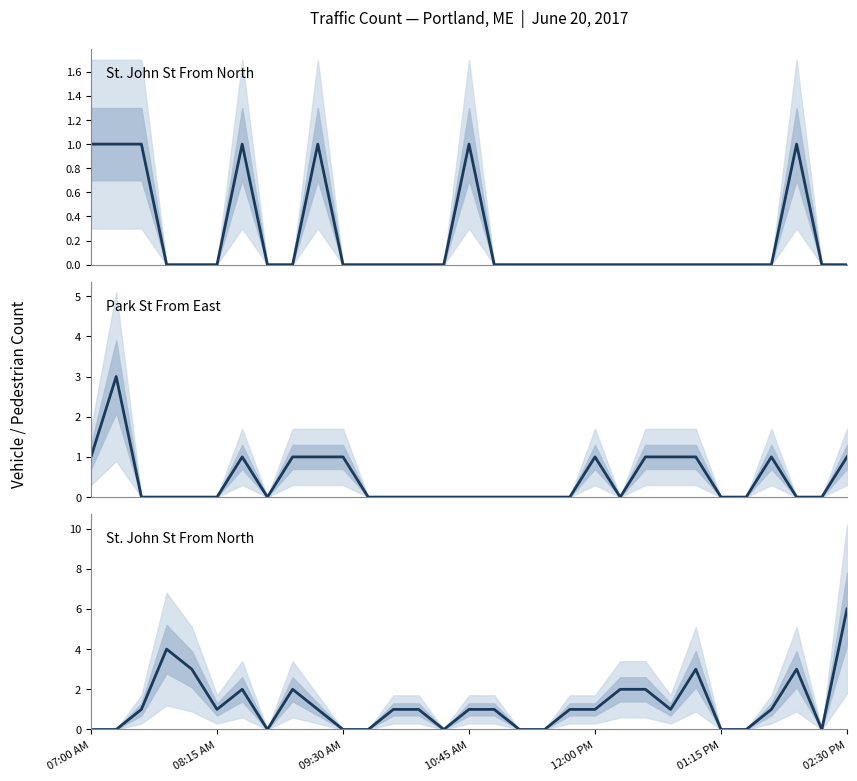

At how many categories does at least one series exceed 3?

2